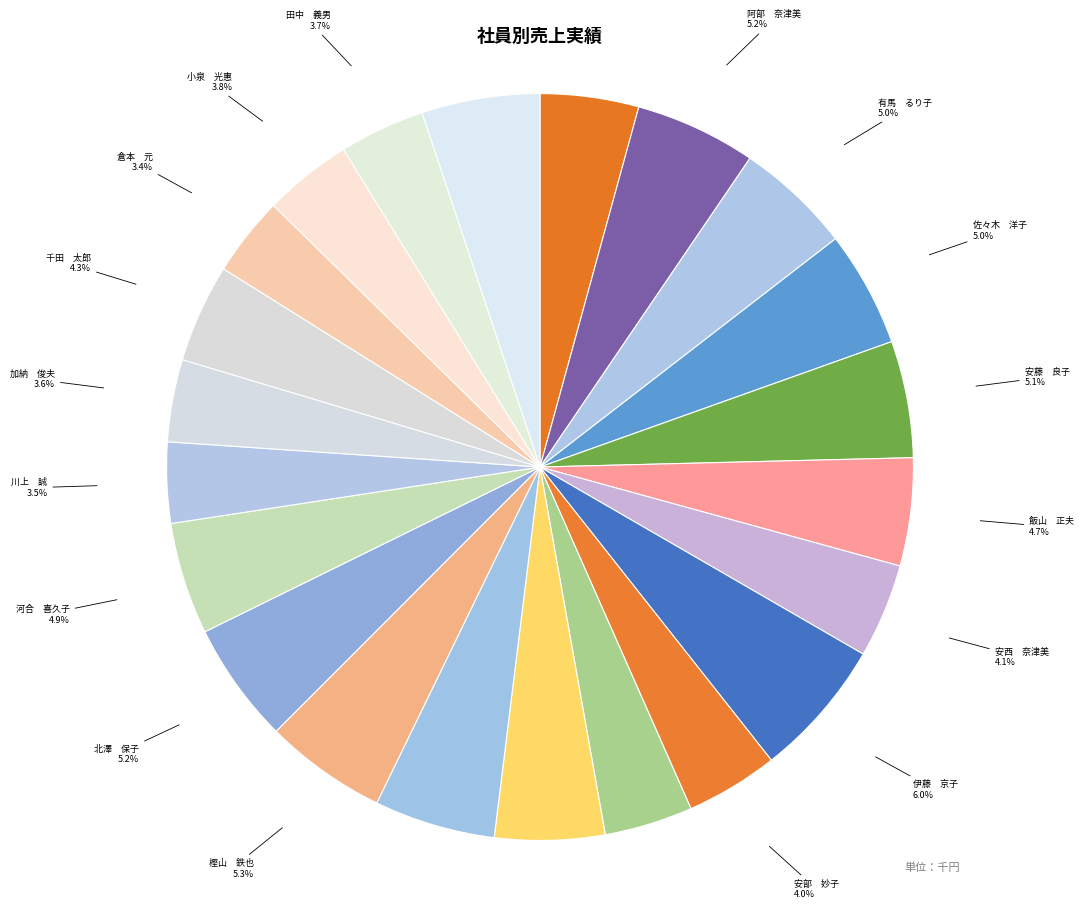

How many segments does this pie chart have?

22